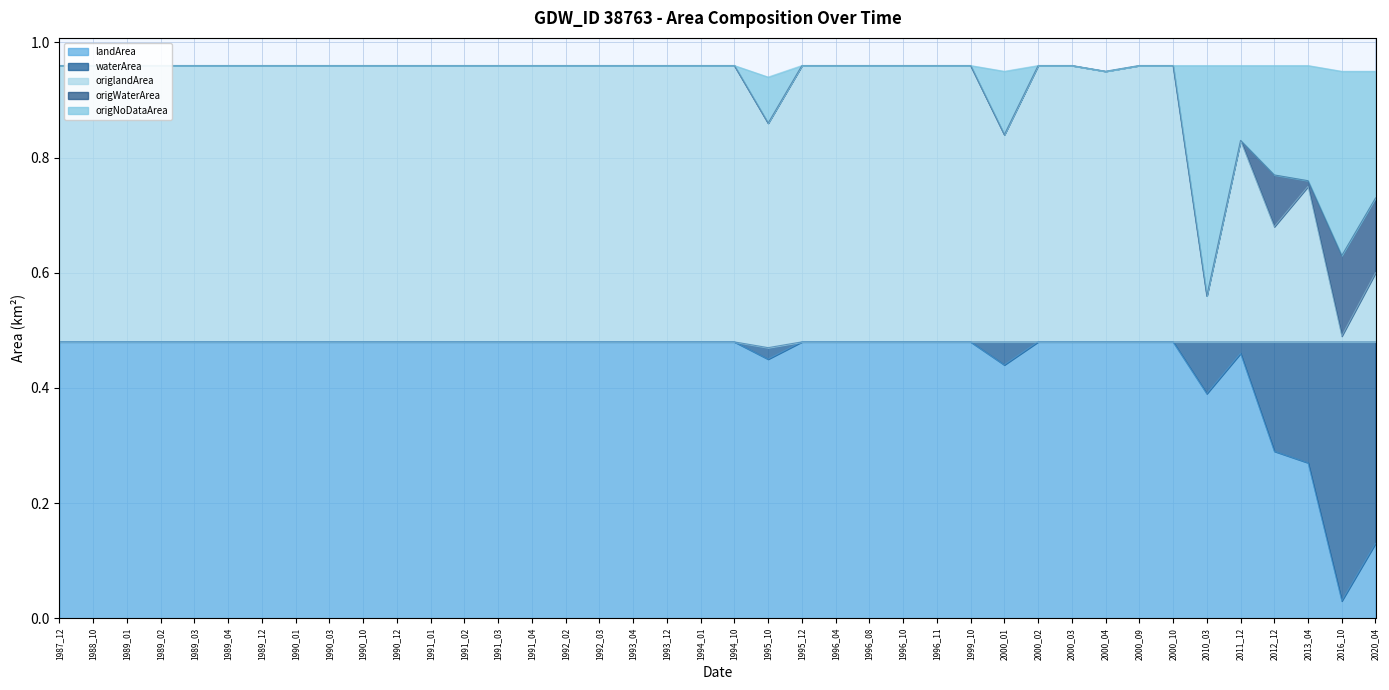

In landArea, how many points are lower than both neighbors (excluding endpoints)?

4